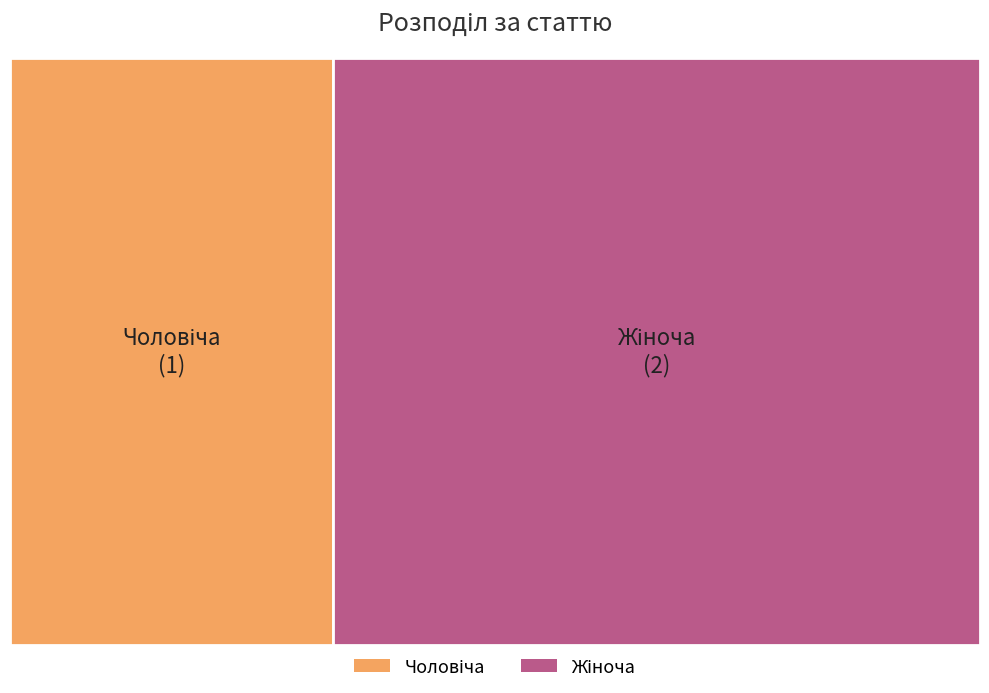

To the nearest percent, what percentage of the pie is Жіноча?

67%